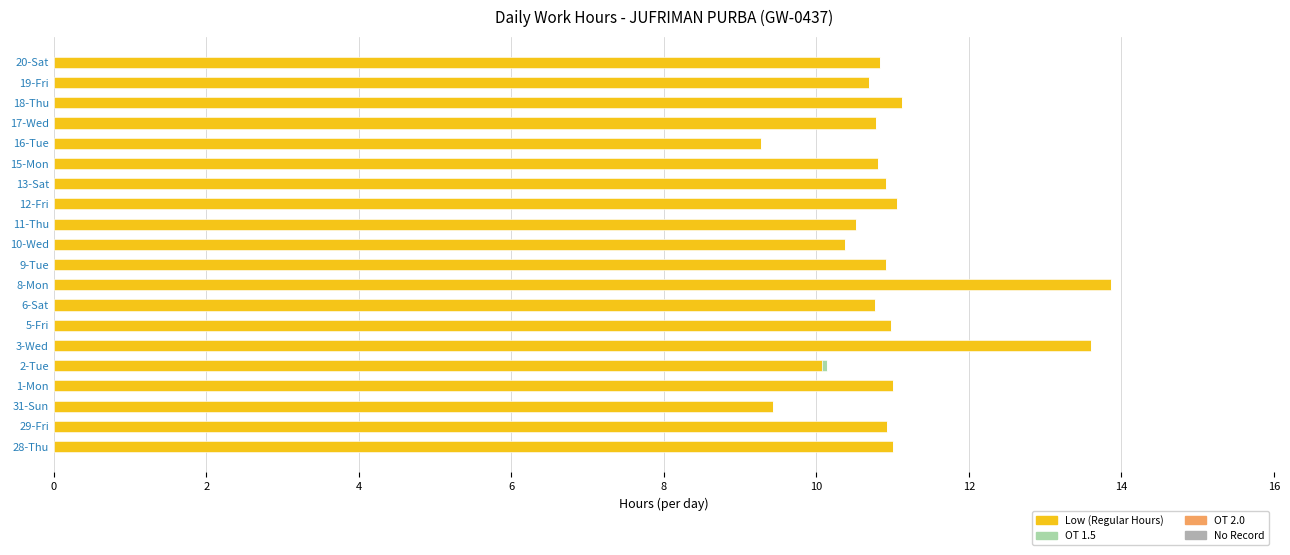

What is the highest value of the Low (Regular Hours) series?

13.9